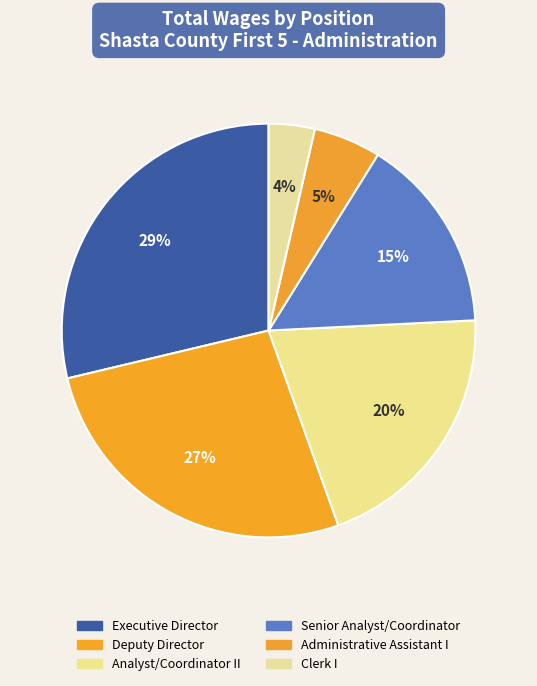

To the nearest percent, what portion does Senior Analyst/Coordinator represent?

15%